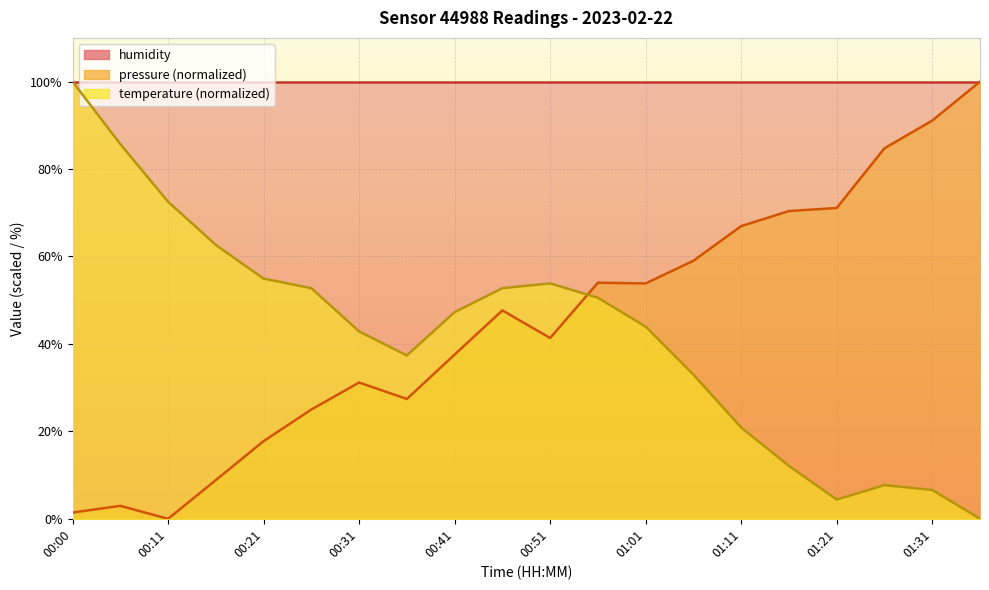

What is the label of the 19th point from the left?

01:31